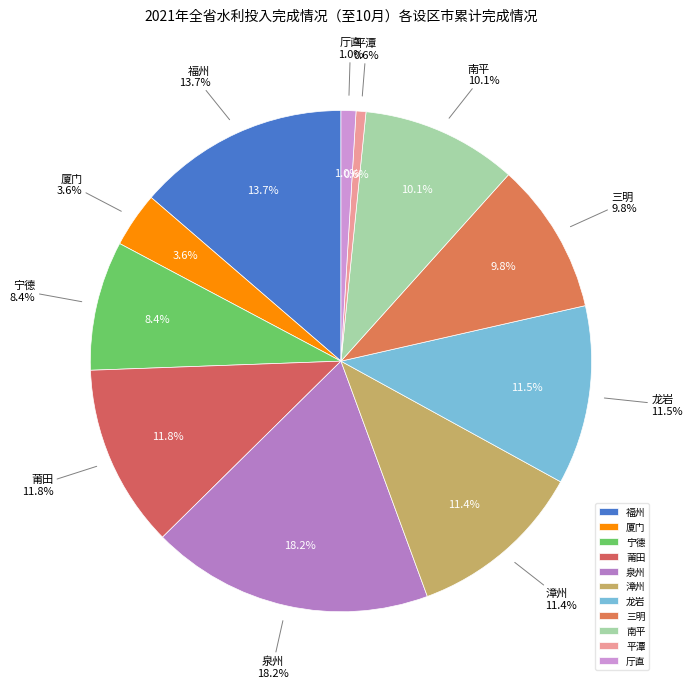

Approximately how many times larger is the value at 漳州 compared to 三明?

1.2